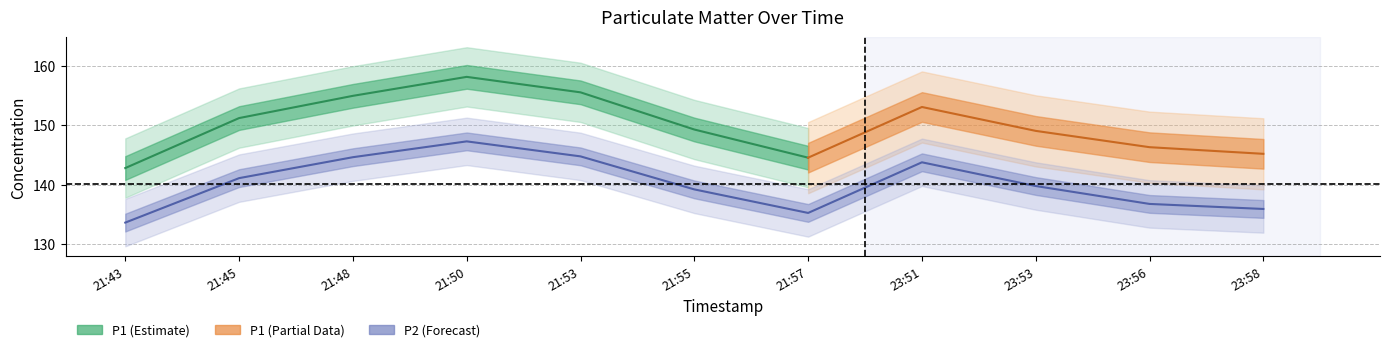

What is the ratio of the value at 21:53 to the value at 21:50?

1.0